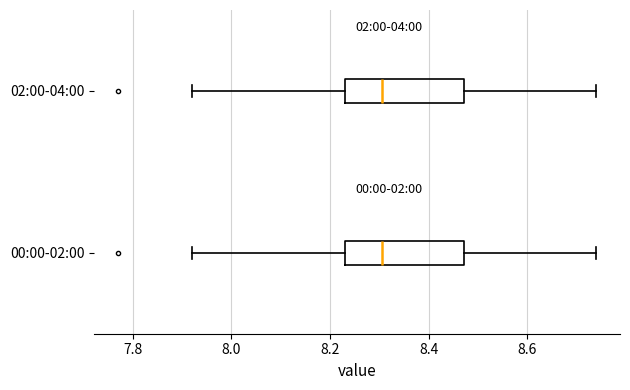

Where does the median line of the box for 02:00-04:00 sit on the x-axis? The values are not printed on the chart, so give them approximately, as read against the axis.

8.30